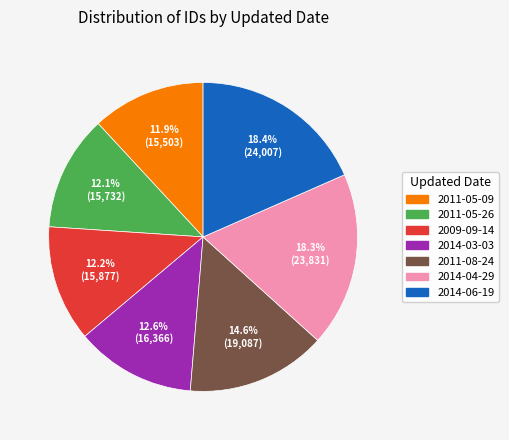

How many segments does this pie chart have?

7